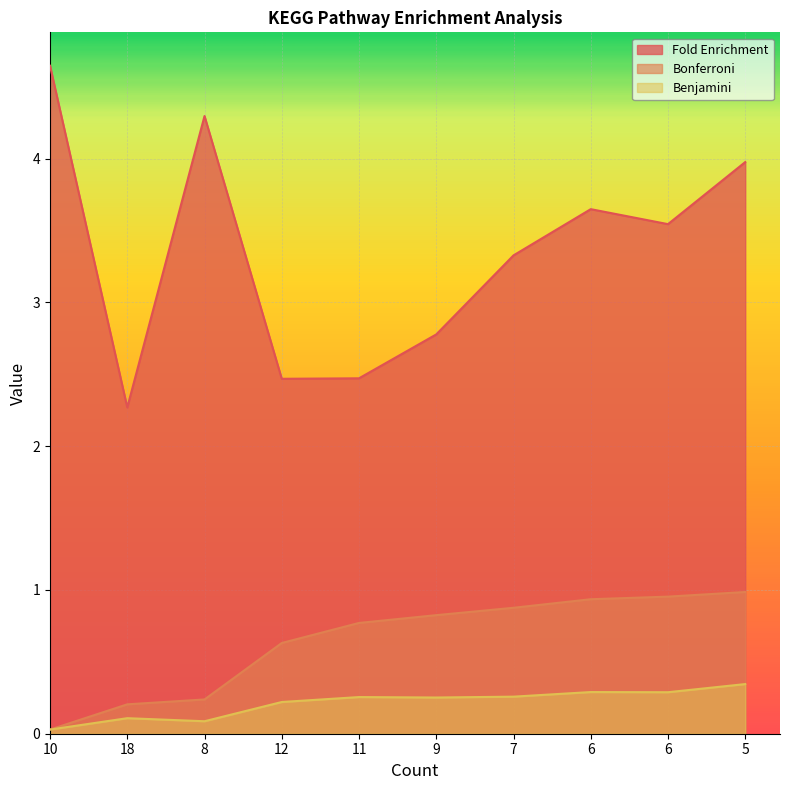

Reading right to left, extract all data points from this chart.

Fold Enrichment: 5=4.0	6=3.5	6=3.6	7=3.3	9=2.8	11=2.5	12=2.5	8=4.3	18=2.3	10=4.6
Bonferroni: 5=1.0	6=1.0	6=0.9	7=0.9	9=0.8	11=0.8	12=0.6	8=0.2	18=0.2	10=0.0
Benjamini: 5=0.3	6=0.3	6=0.3	7=0.3	9=0.3	11=0.3	12=0.2	8=0.1	18=0.1	10=0.0